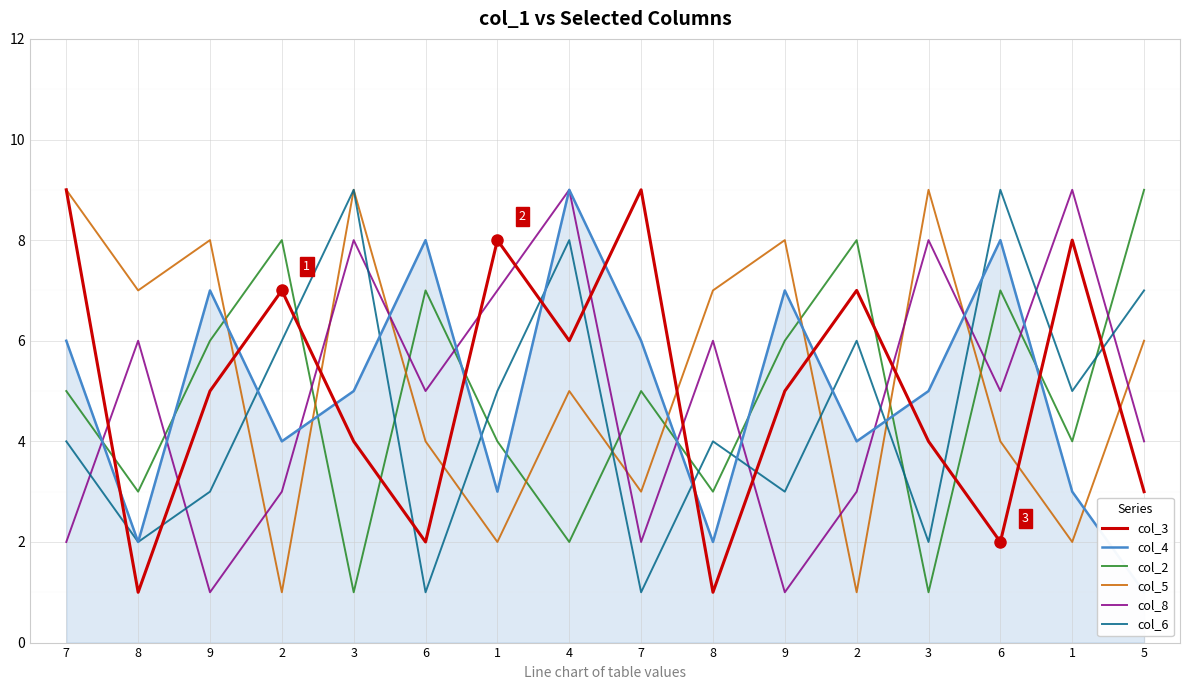

At 2, list the series in order from largest to smallest.

col_2, col_3, col_6, col_4, col_8, col_5